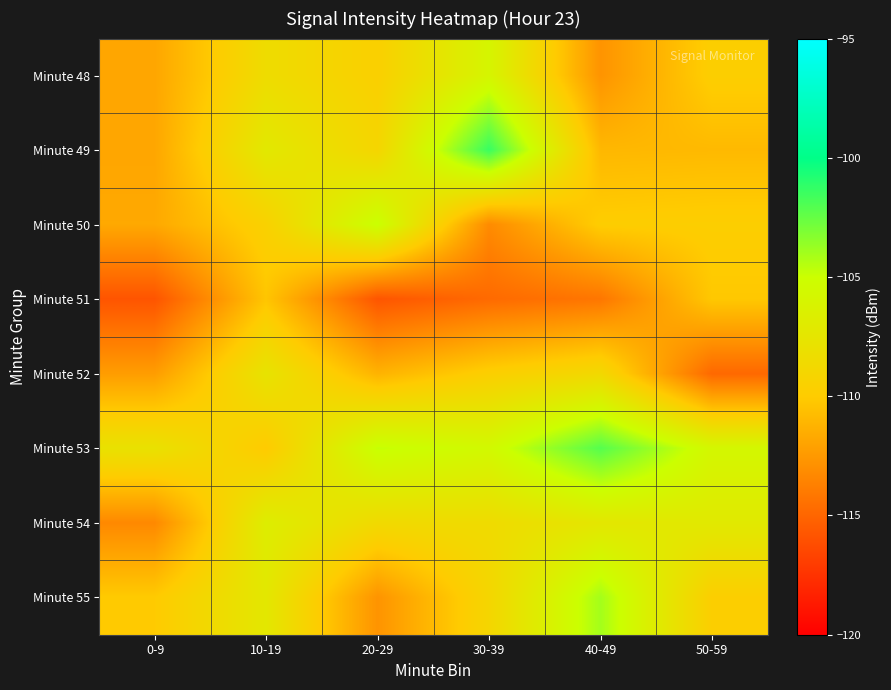

How many categories are shown in the chart?

6